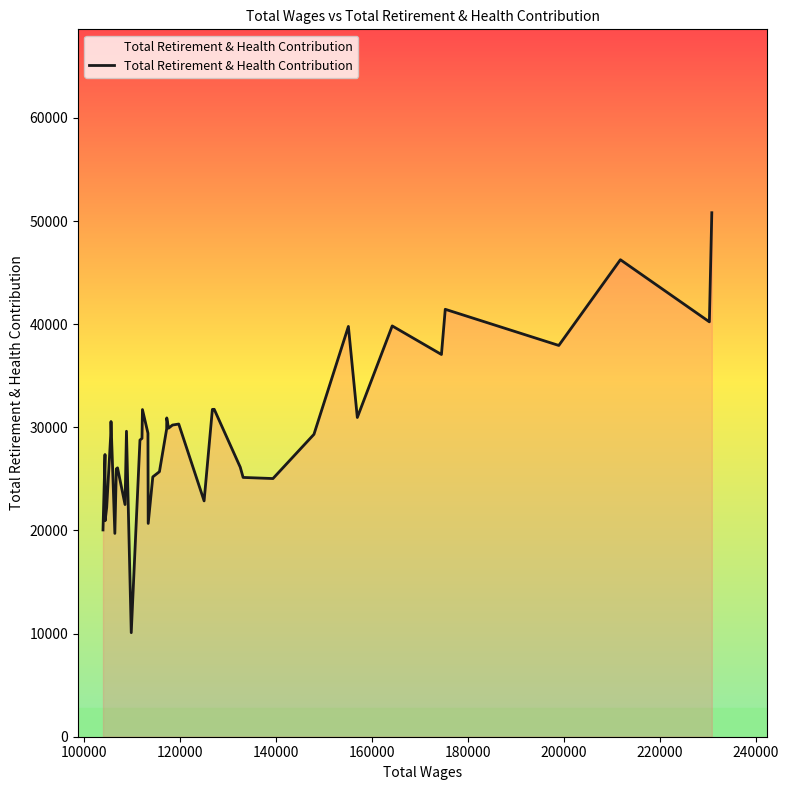

What is the average value?

29553